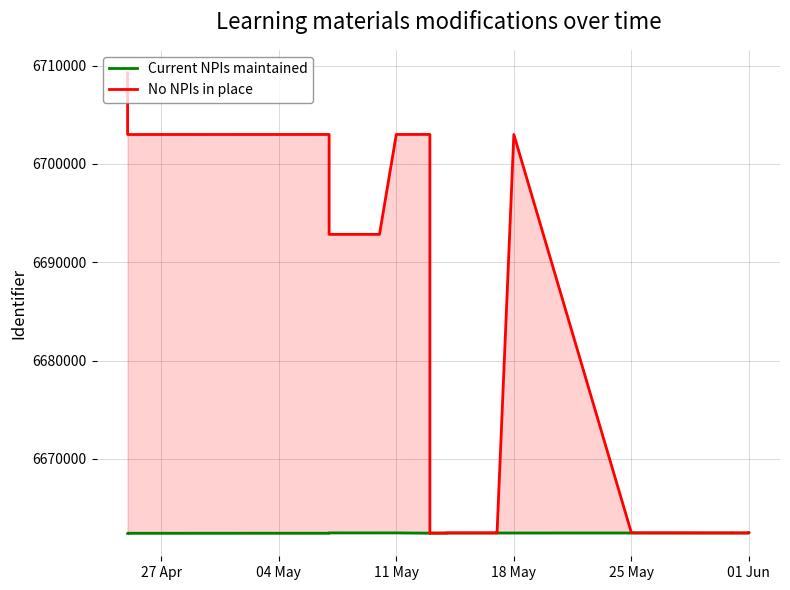

Reading left to right, what are all the values shown in this chart?

Current NPIs maintained: 6662441	6662442	6662446	6662477	6662478	6662479	6662451	6662452	6662454	6662456	6662464	6662465	6662466	6662467	6662468	6662469	6662470	6662471	6662472	6662473
No NPIs in place: 6709260	6702991	6702996	6692836	6692838	6702997	6702998	6662458	6662459	6662461	6662462	6662482	6662483	6662485	6702992	6662486	6662474	6662475	6662470	6662471